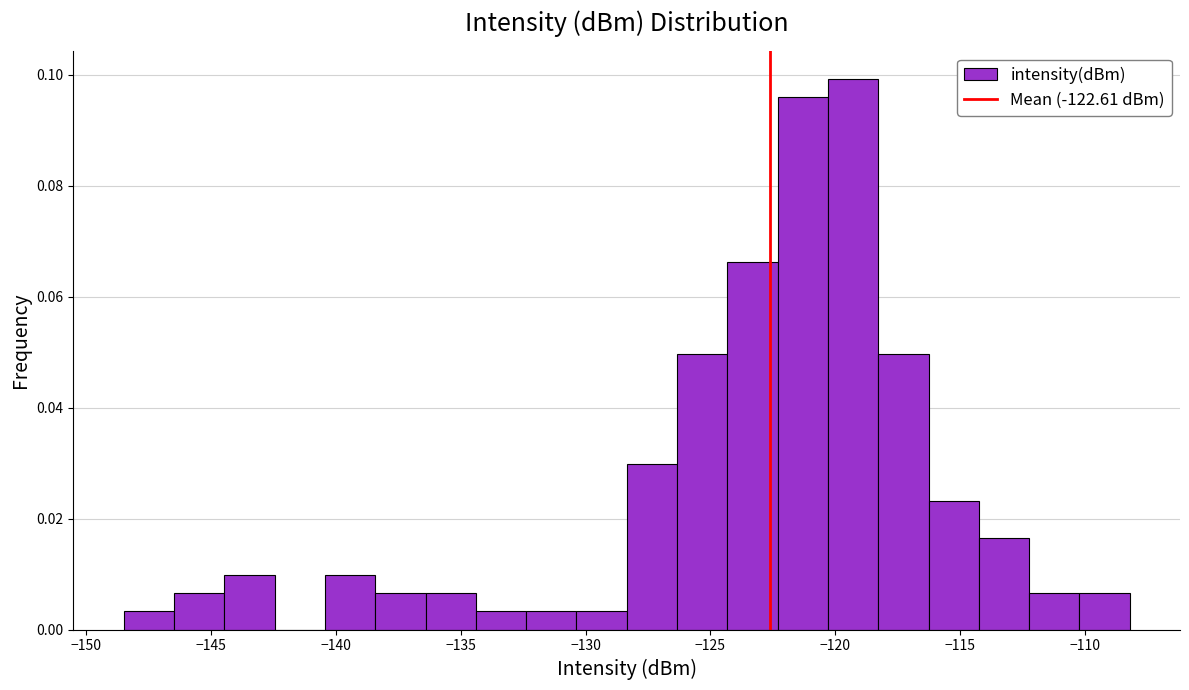

What is the height of the bar covering -112.0 to -110.0 on the x-axis? Neither the bar edges nor the heights are printed on the chart, so give them approximately, as read against the axes.

0.006